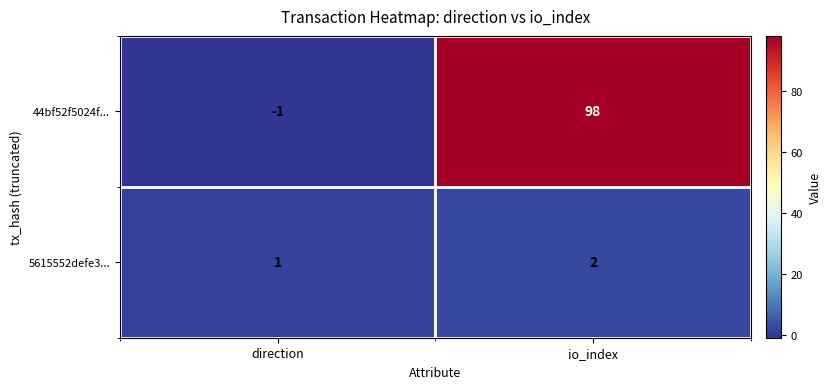

Read the 44bf52f5024f... value at io_index, to the nearest 5.

100